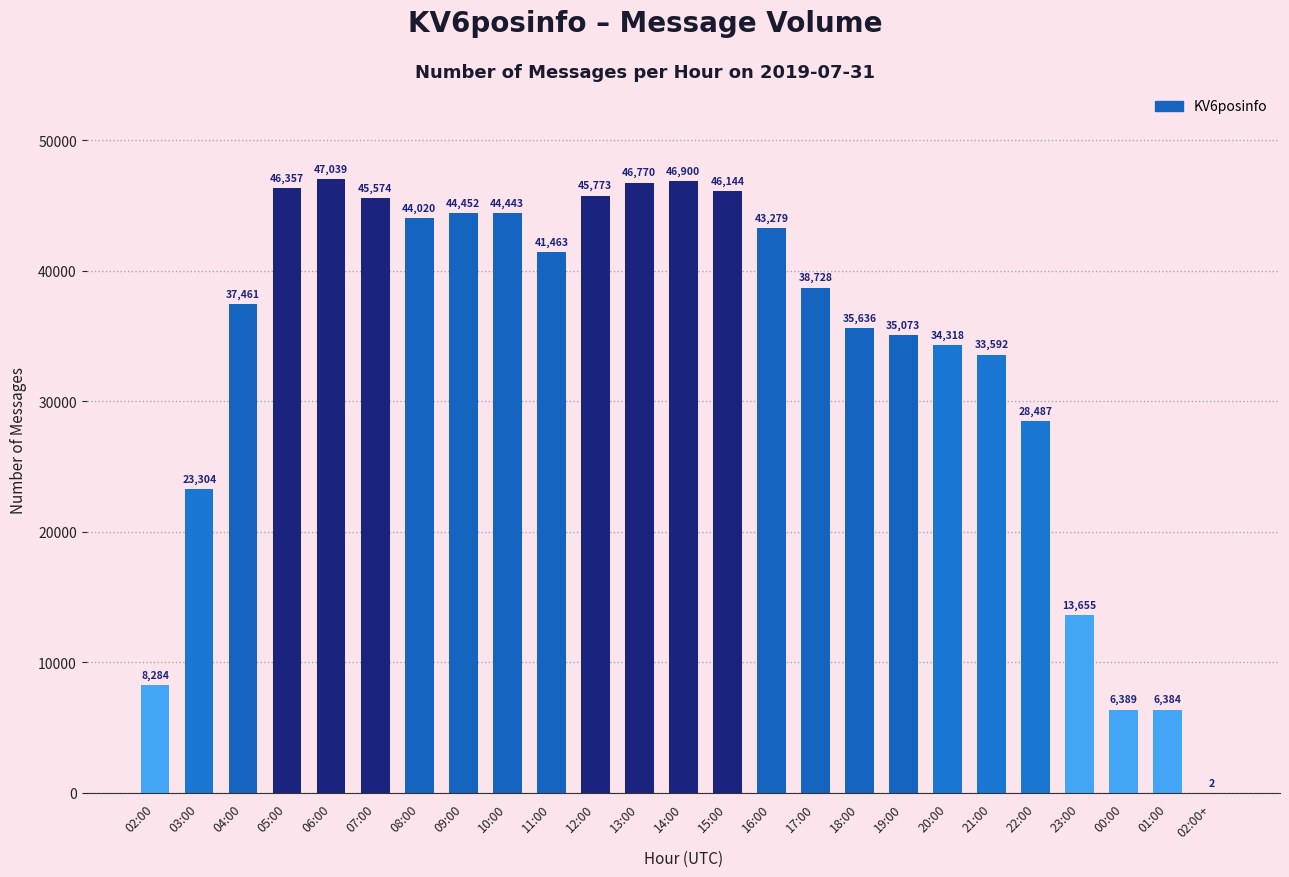

What is the greatest value displayed?

47039